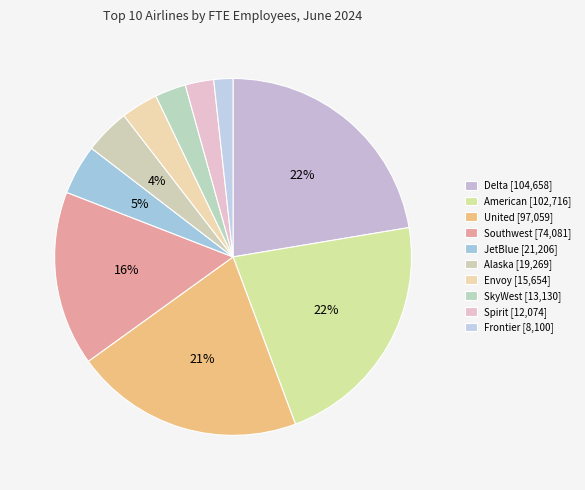

How many slices are in this pie chart?

10